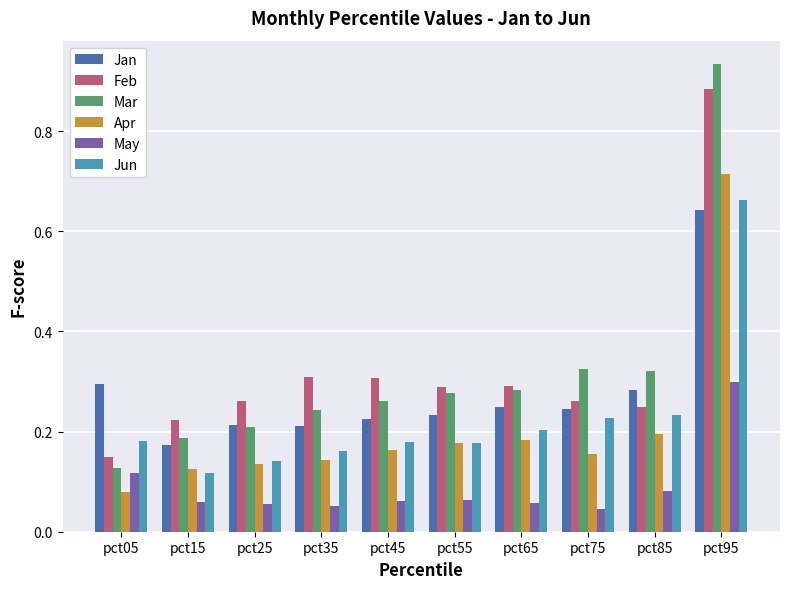

At which category is the sum across all series the highest?

pct95